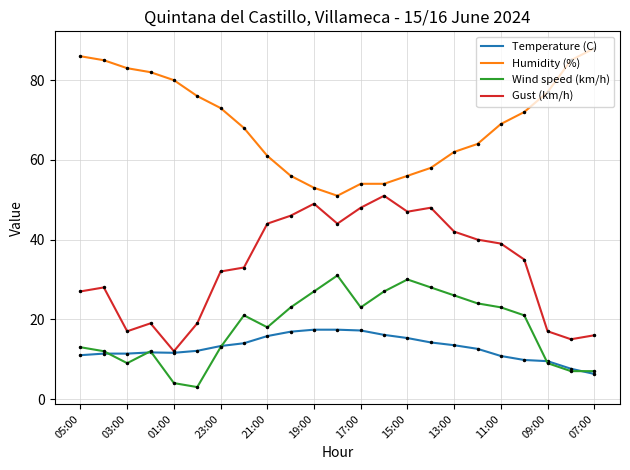

How many lines are shown in the chart?

4